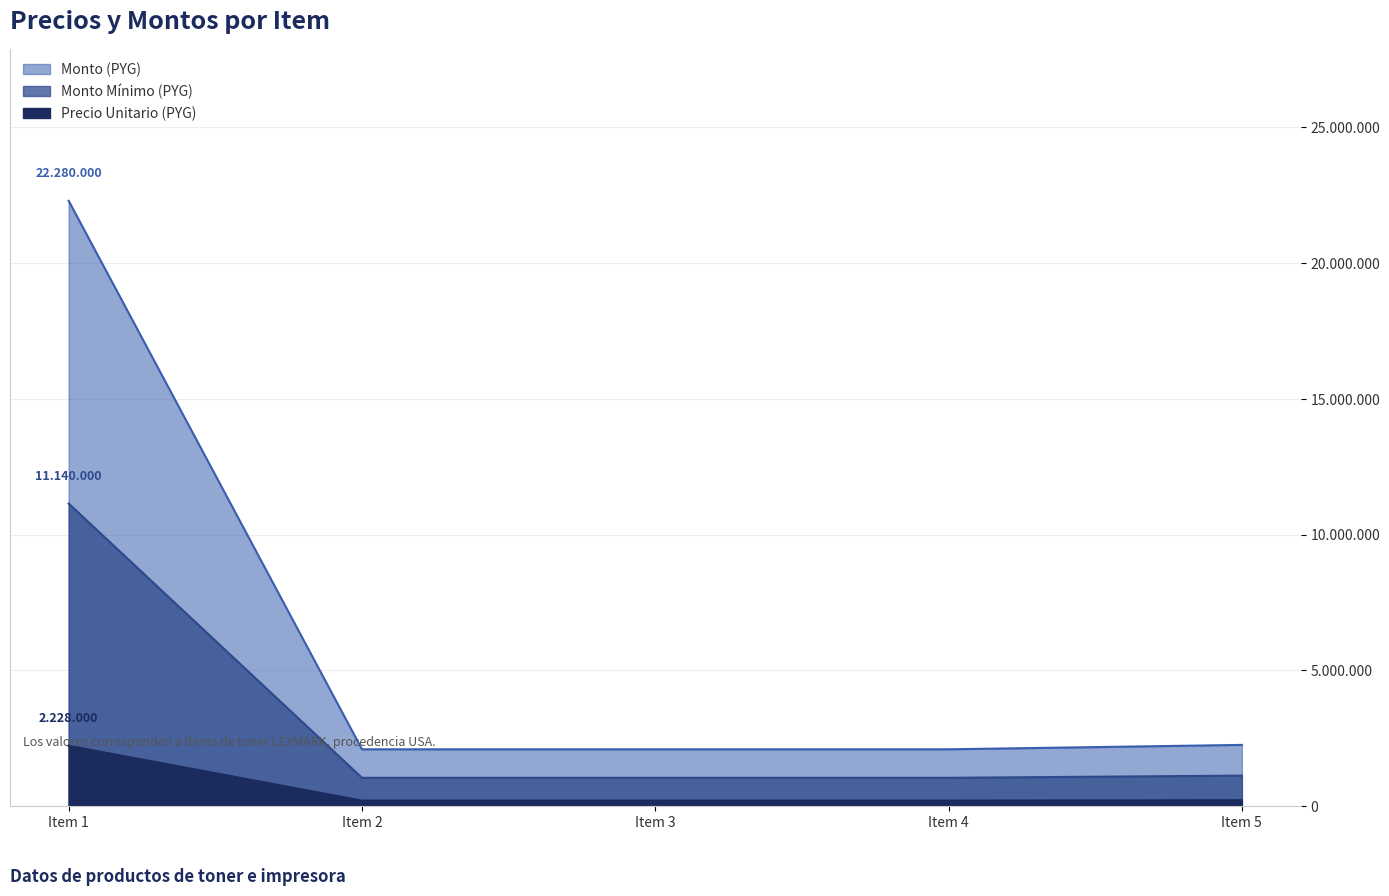

True or false: precio_unitario and monto_minimo intersect in this chart.

False